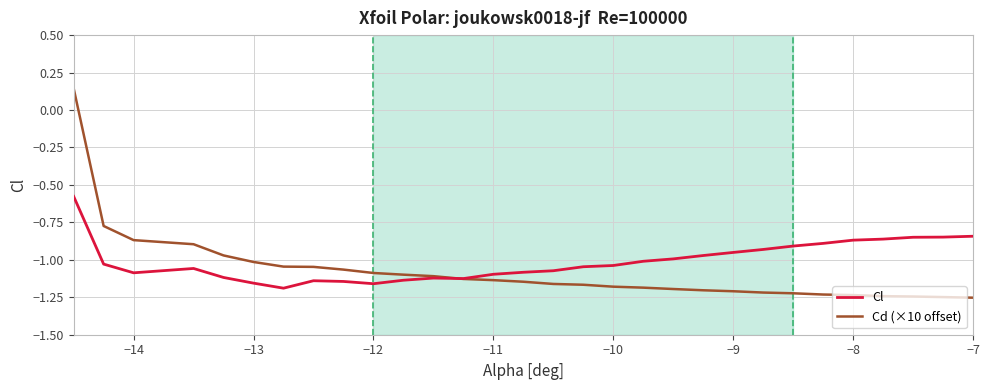

How many lines are shown in the chart?

2